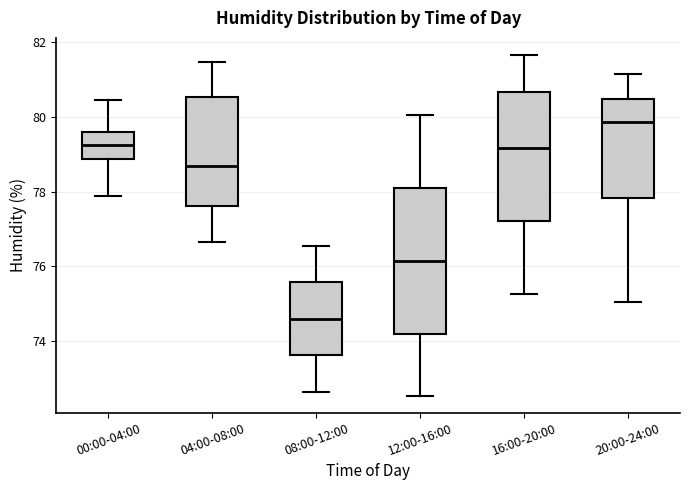

Reading left to right, transcribe this box plot: for each box, give where its median line is, the range the box spans, and where its two whiskers end, as read against the y-axis. The values are not printed on the chart, so give them approximately, as read against the axis.

00:00-04:00: median 79.2, box 78.8 to 79.6, whiskers 77.8 to 80.4
04:00-08:00: median 78.6, box 77.6 to 80.6, whiskers 76.6 to 81.4
08:00-12:00: median 74.6, box 73.6 to 75.6, whiskers 72.6 to 76.6
12:00-16:00: median 76.2, box 74.2 to 78.2, whiskers 72.6 to 80.0
16:00-20:00: median 79.2, box 77.2 to 80.6, whiskers 75.2 to 81.6
20:00-24:00: median 79.8, box 77.8 to 80.4, whiskers 75.0 to 81.2